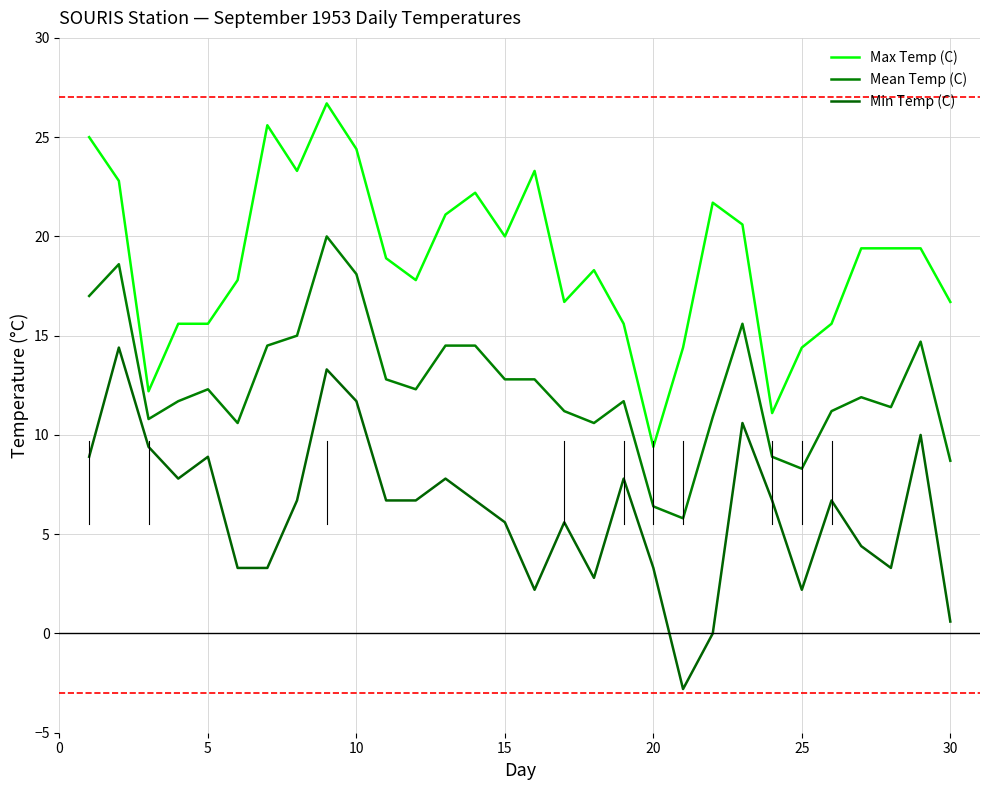

True or false: Mean Temp (C) and Max Temp (C) intersect in this chart.

False